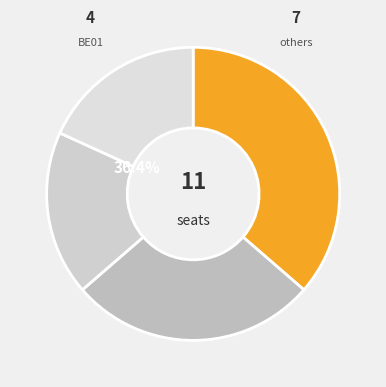

To the nearest percent, what is the difference between the BE04 and BE08 slice percentages?

9%